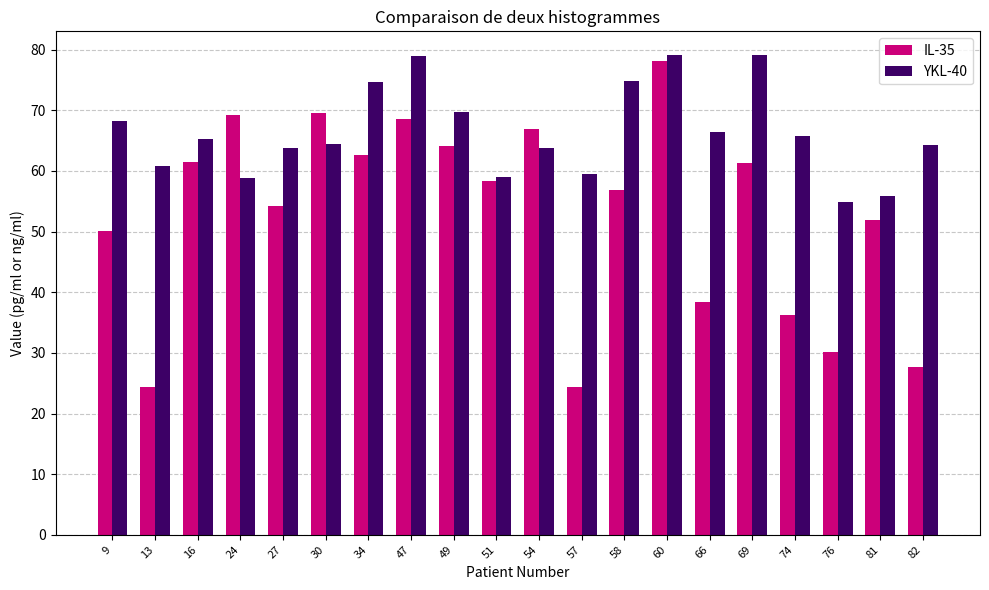

Where does the IL-35 series first go above 58?

16